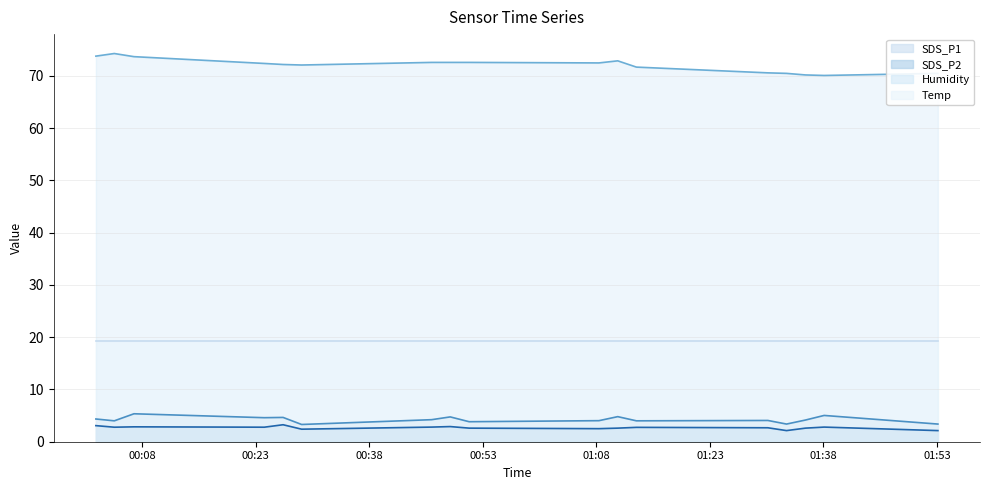

What is the sum of all SDS_P1 line values?

71.9